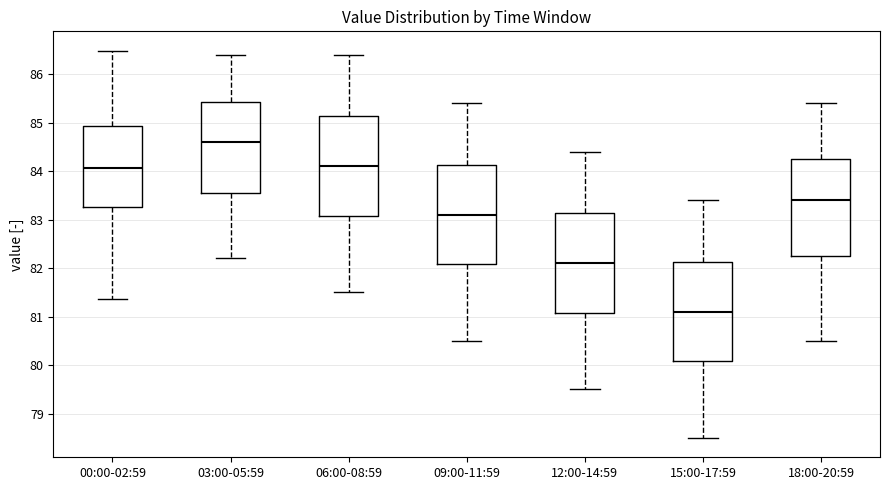

Where is the upper edge of the box for 18:00-20:59 on the y-axis? The values are not printed on the chart, so give them approximately, as read against the axis.

84.3